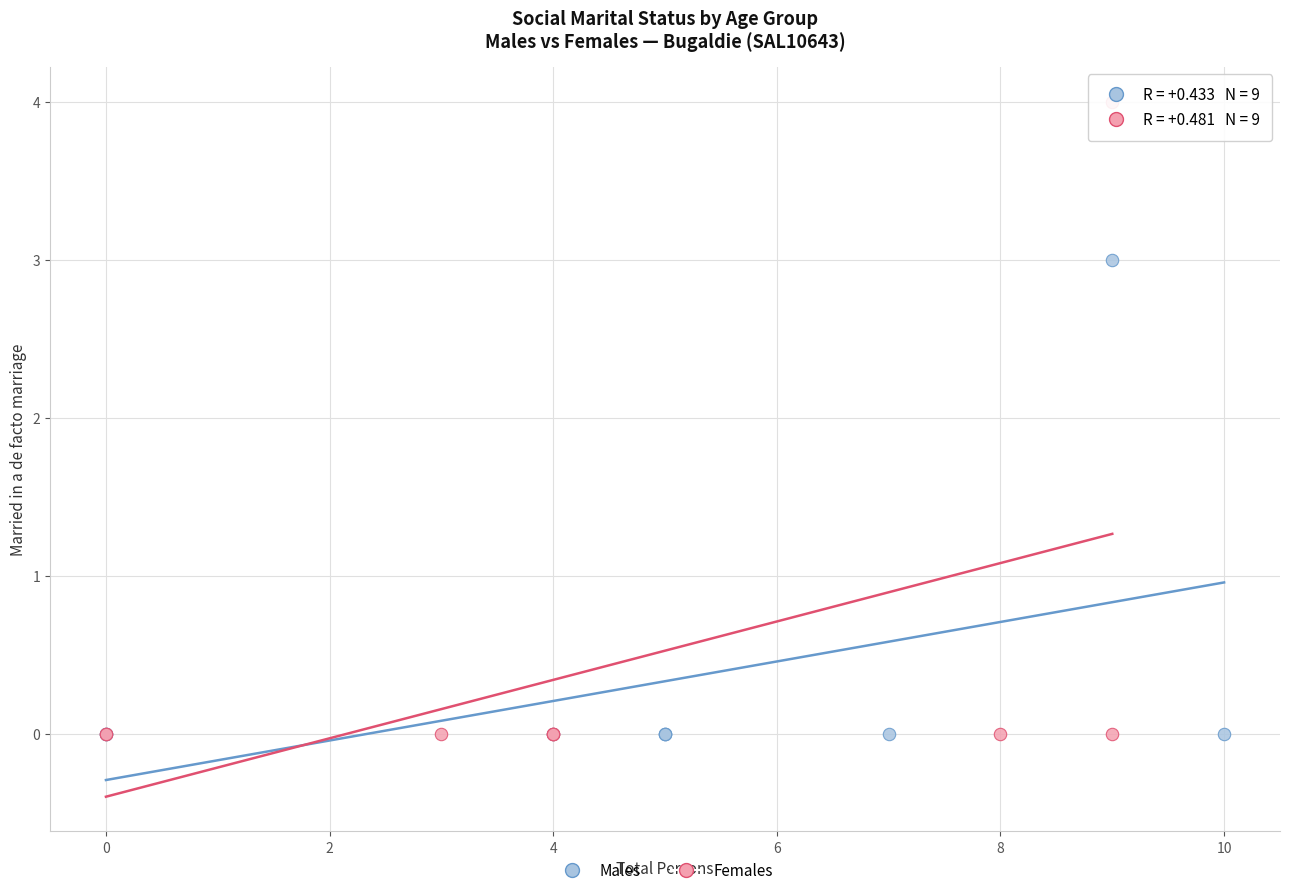

Which series has the largest Y range (max minus min)?

Females